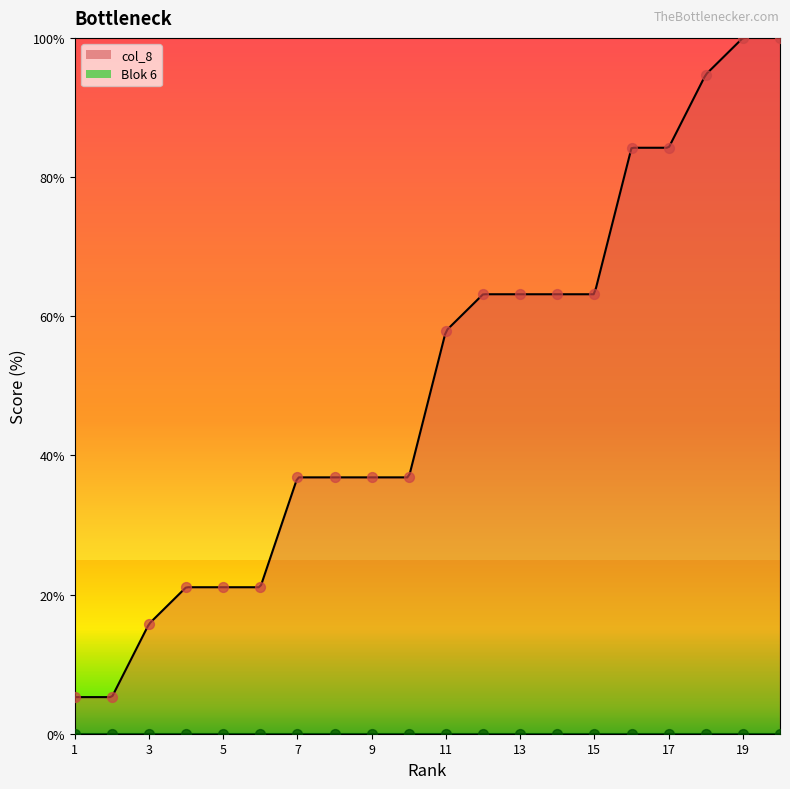

What is the change in value from 6 to 17?

+63.2